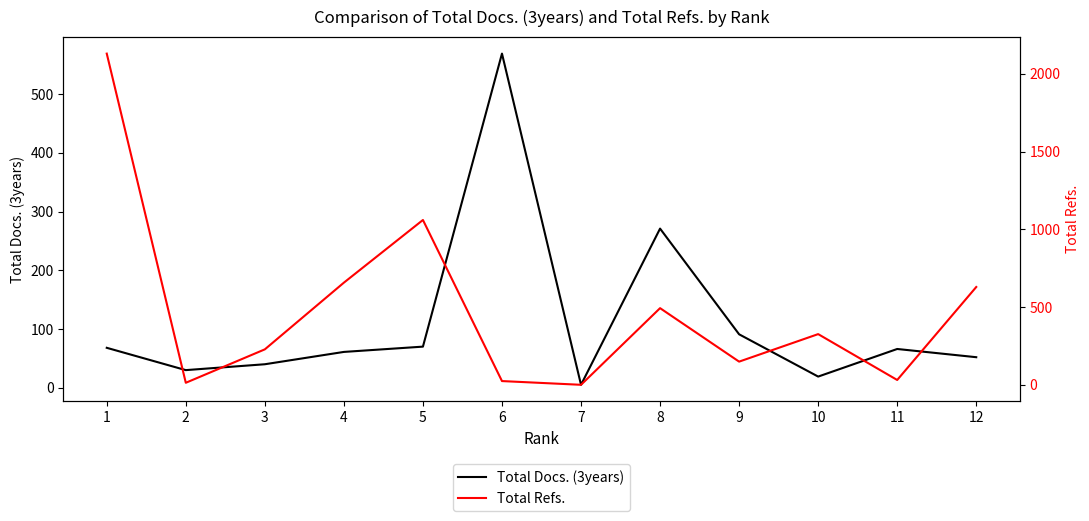

How many lines are shown in the chart?

2